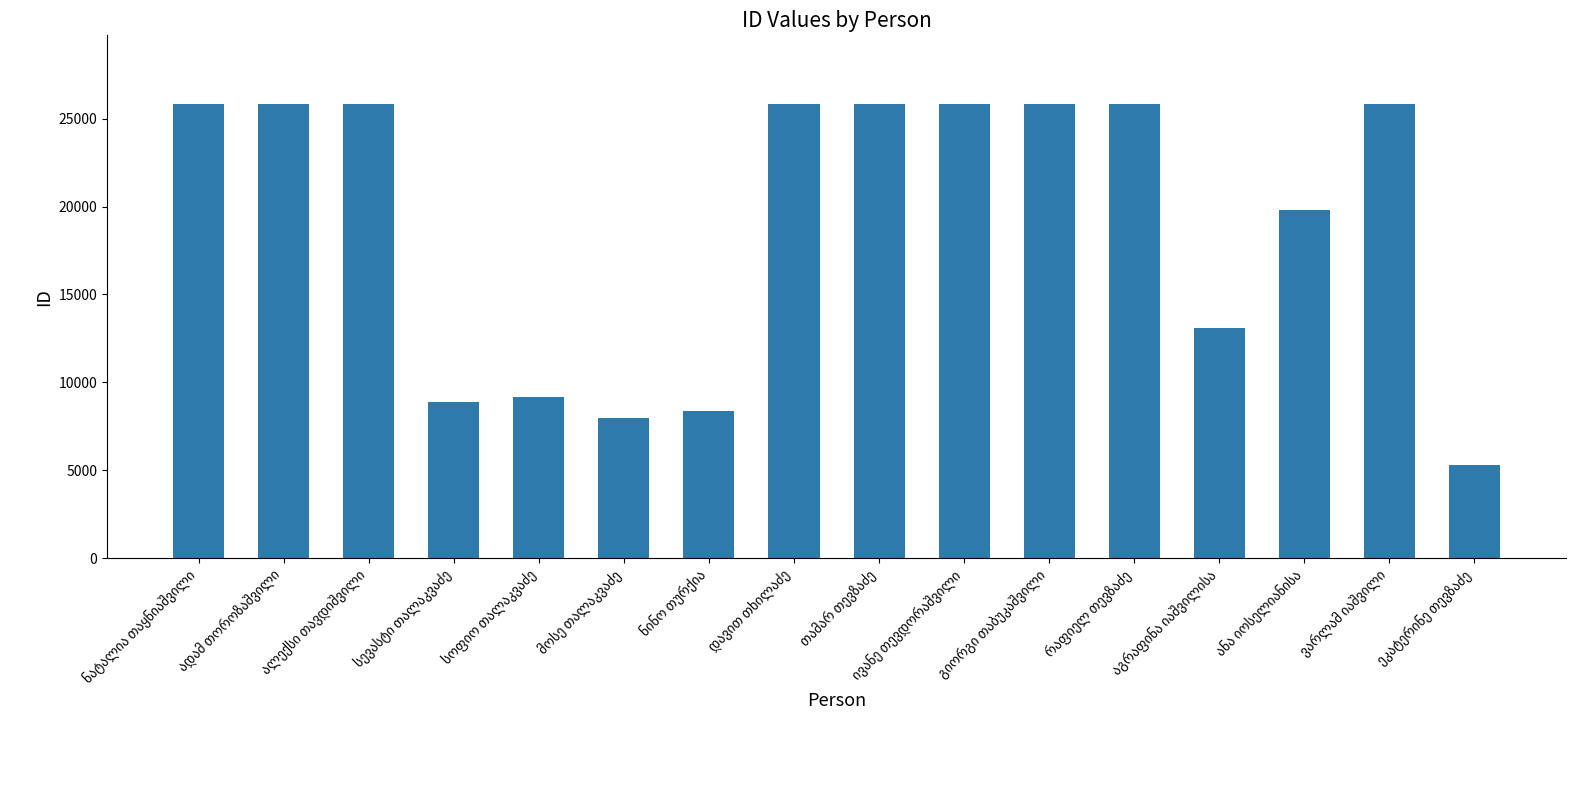

What is the sum of all values?

305300